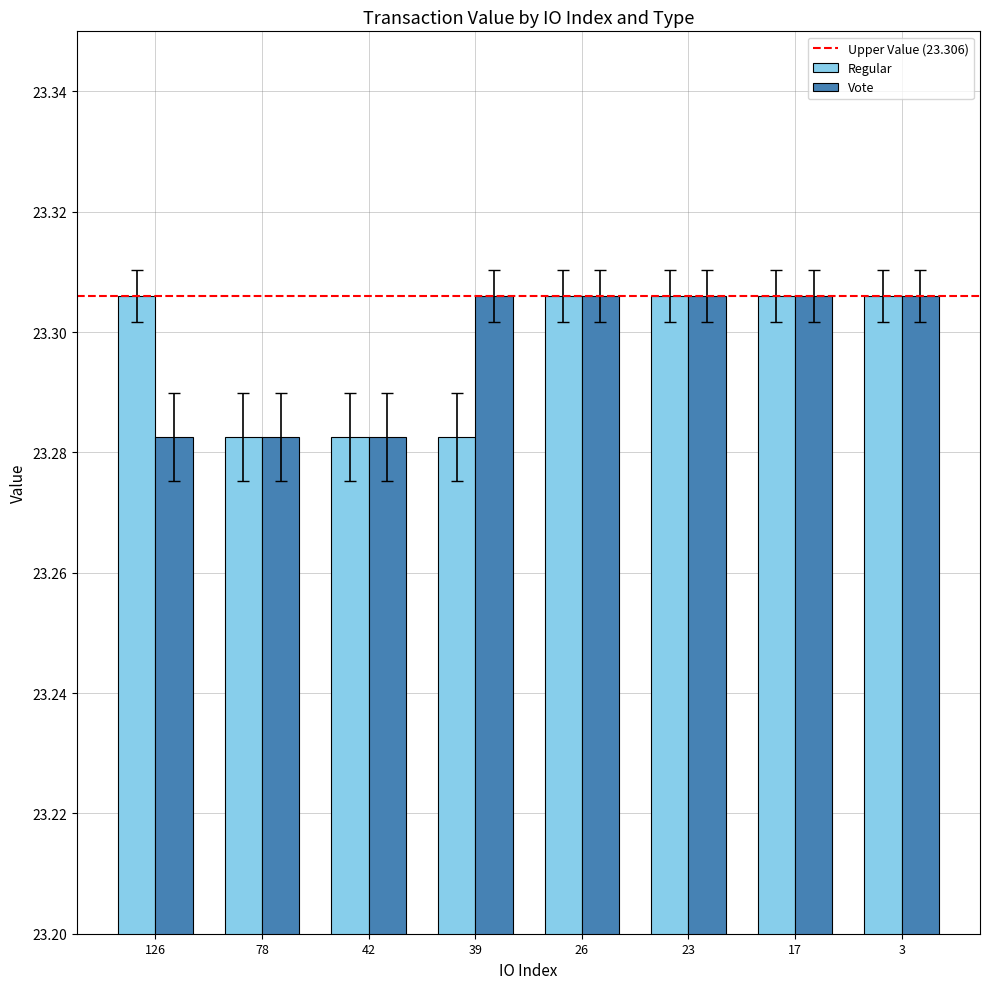

True or false: Vote has a value of 11.7 at 39.

False